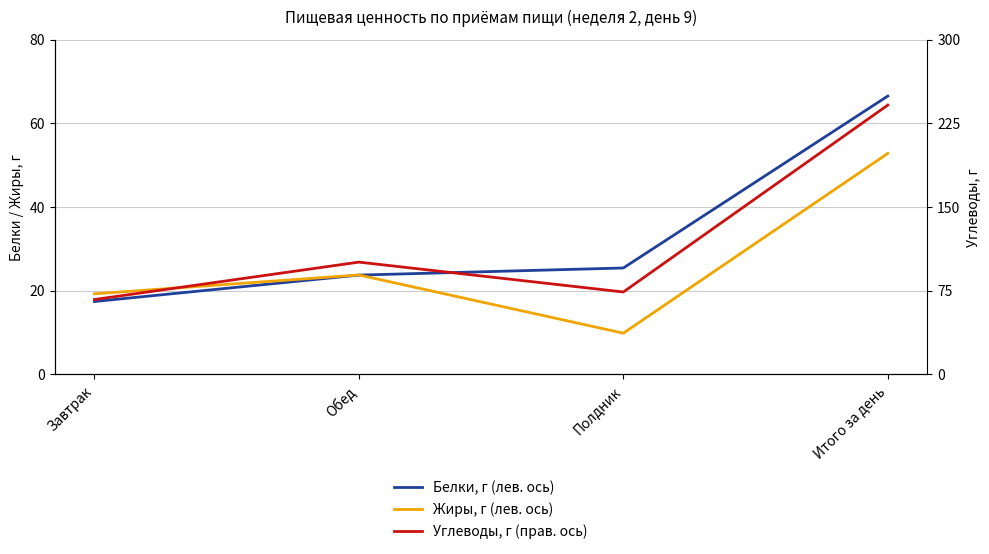

Is the value of Жиры, г (лев. ось) at Завтрак greater than the value of Белки, г (лев. ось) at Полдник?

No